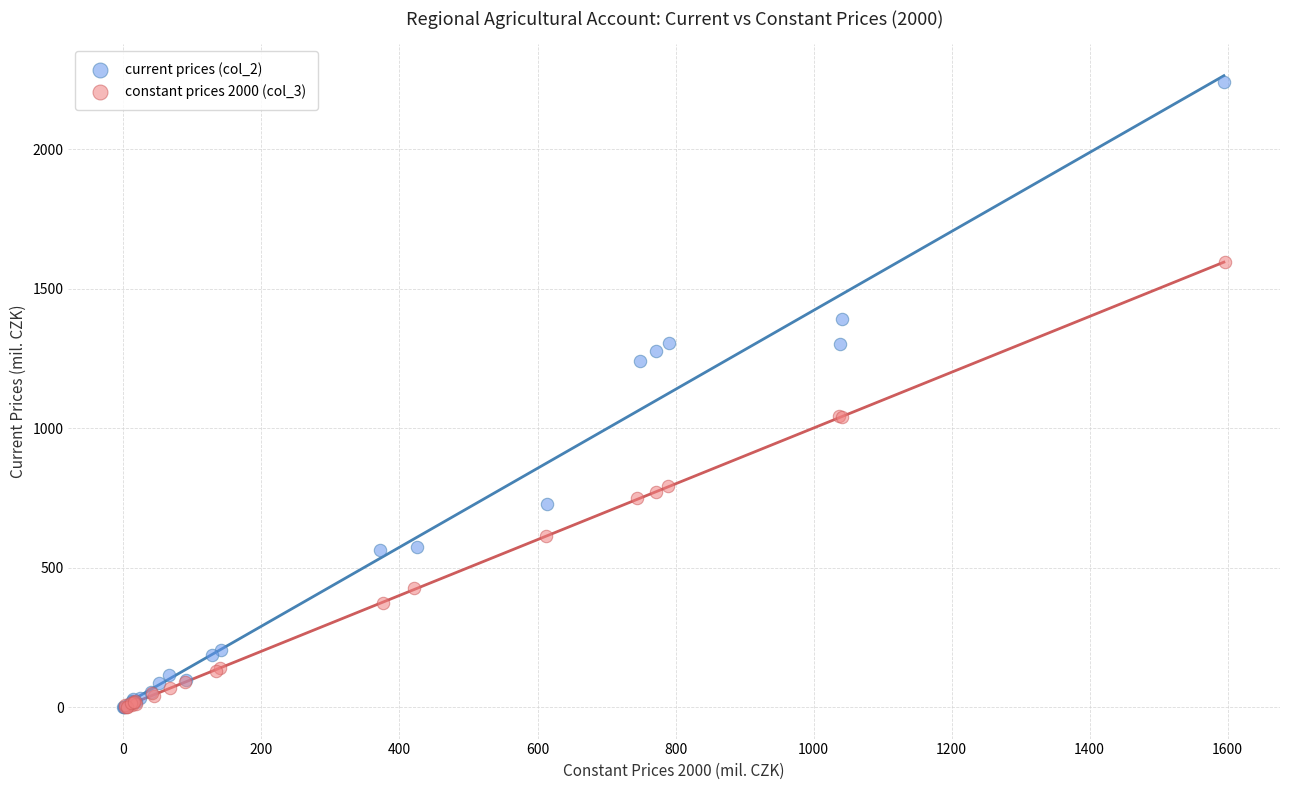

Which series has the widest spread of Y values?

current prices (col_2)